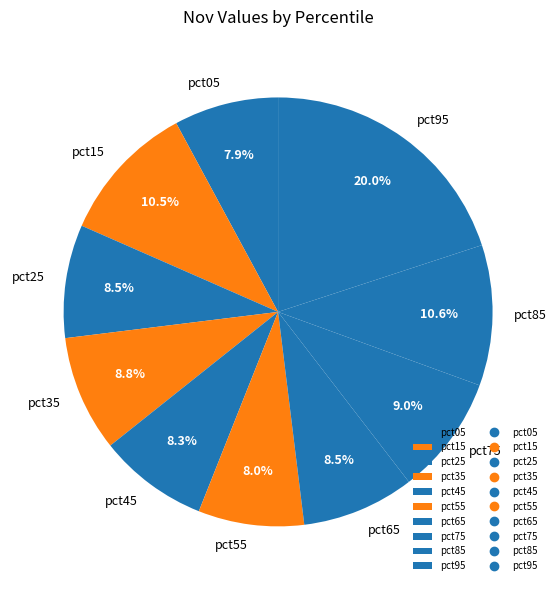

Which category has the biggest portion of the pie?

pct95